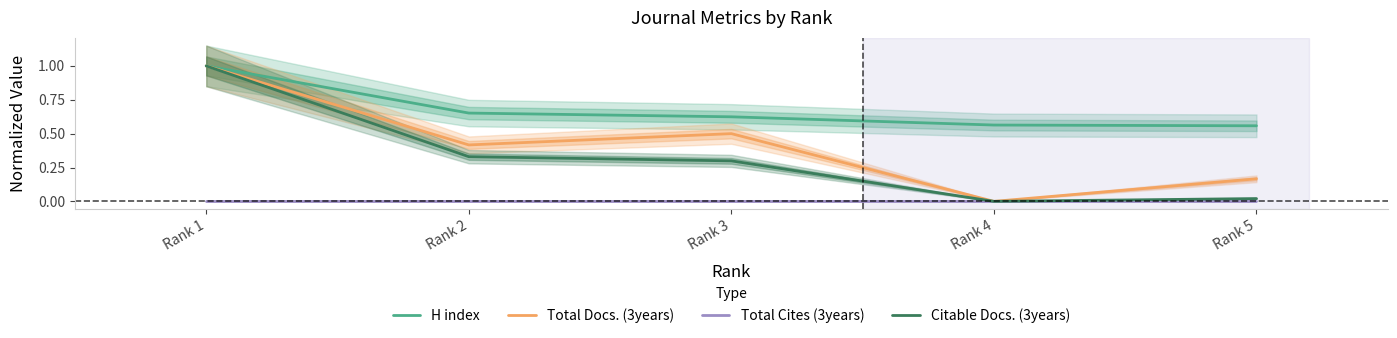

Which has a higher value, Rank 4 or Rank 1?

Rank 1